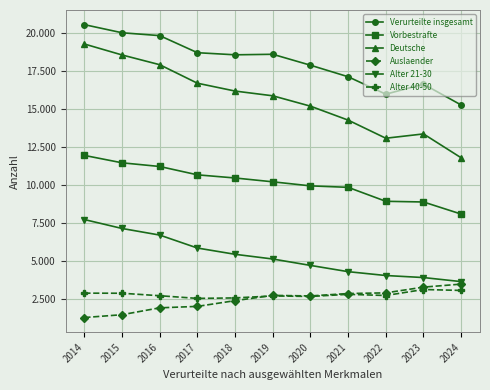

What are all the series names shown in the legend?

Verurteilte insgesamt, Vorbestrafte, Deutsche, Auslaender, Alter 21-30, Alter 40-50